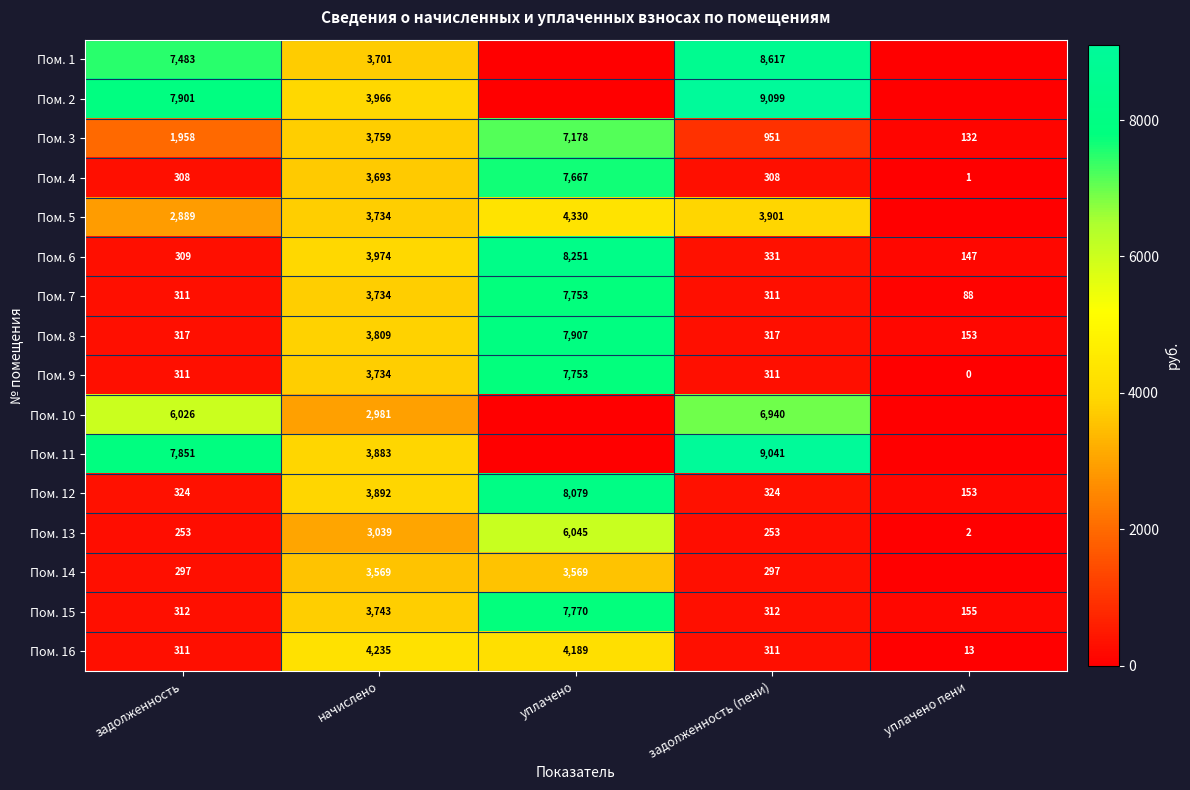

At how many categories does at least one series exceed 1737?

4